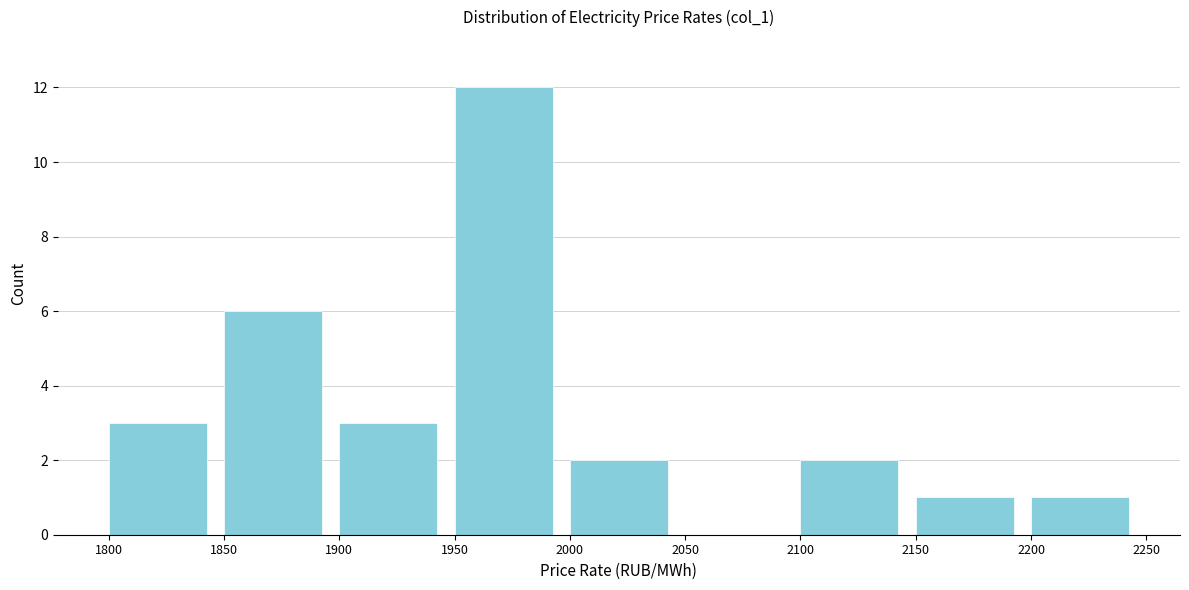

Which range on the x-axis has the tallest bar?

1950 to 2000